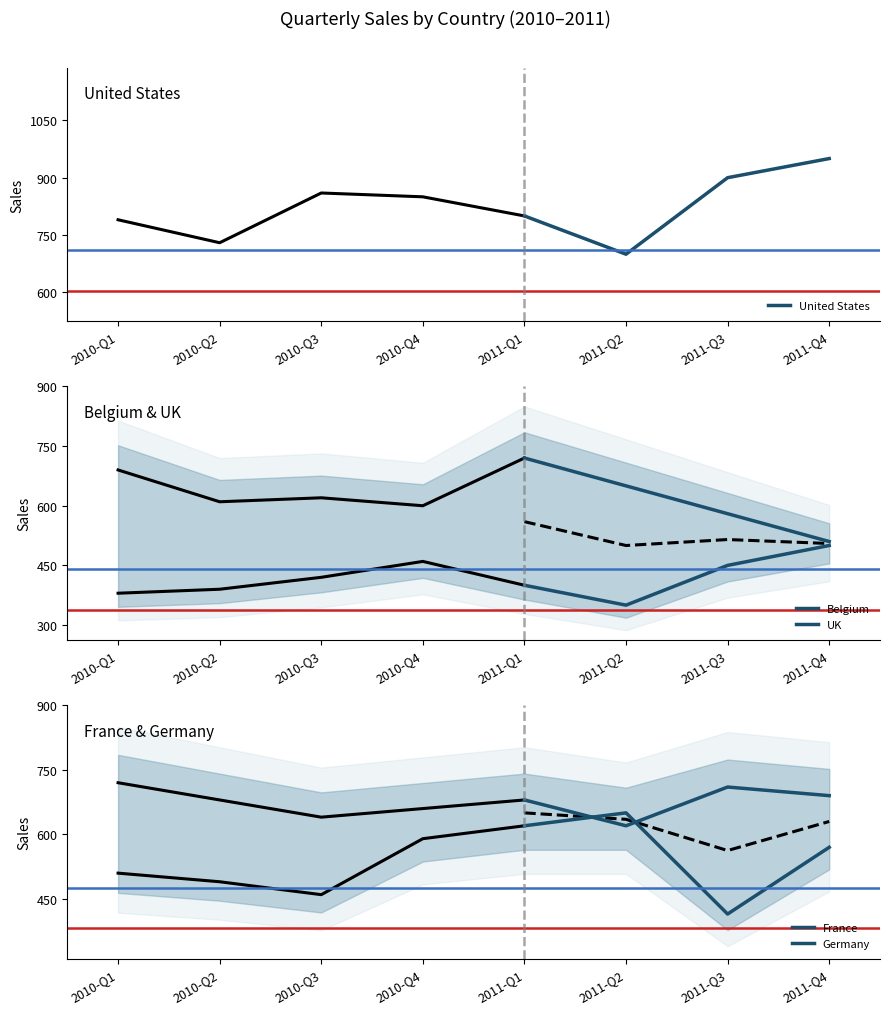

True or false: Belgium has more than 0 points higher than both neighbors.

False